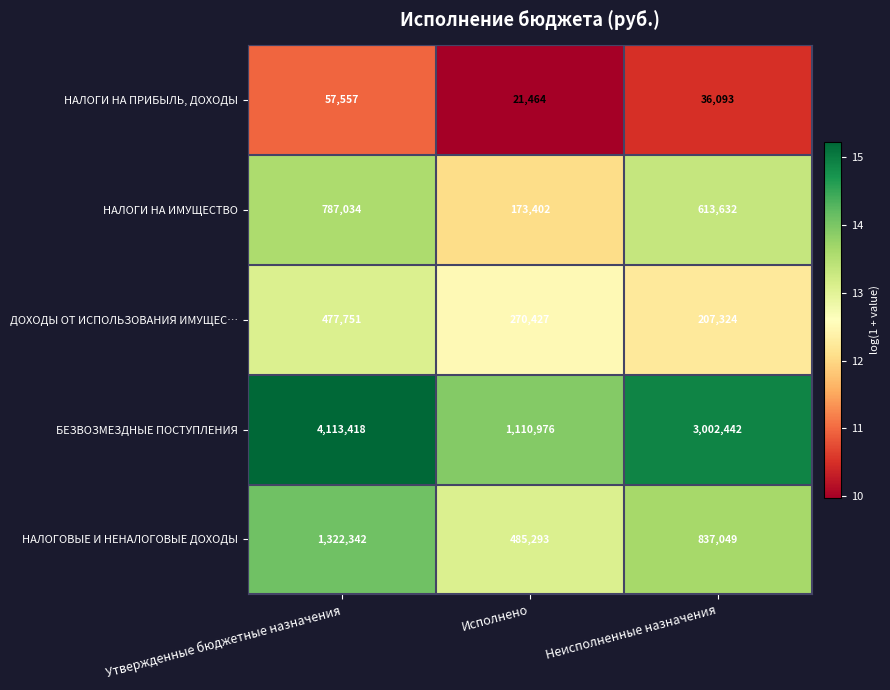

The value of БЕЗВОЗМЕЗДНЫЕ ПОСТУПЛЕНИЯ at Неисполненные назначения is 3002442. True or false?

True